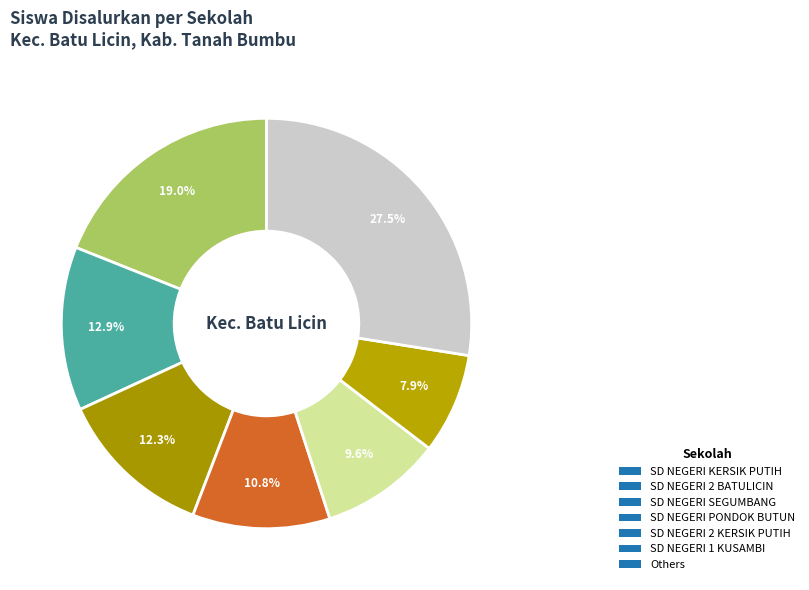

How many segments does this pie chart have?

7